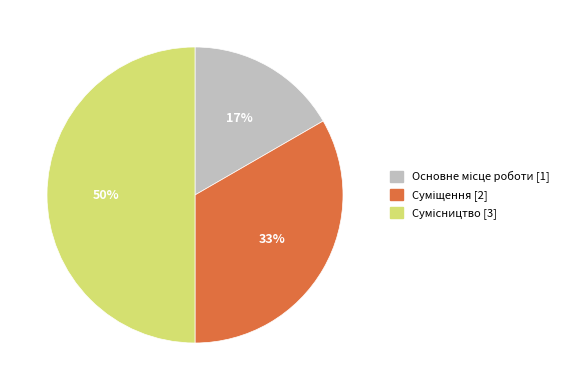

How many segments does this pie chart have?

3